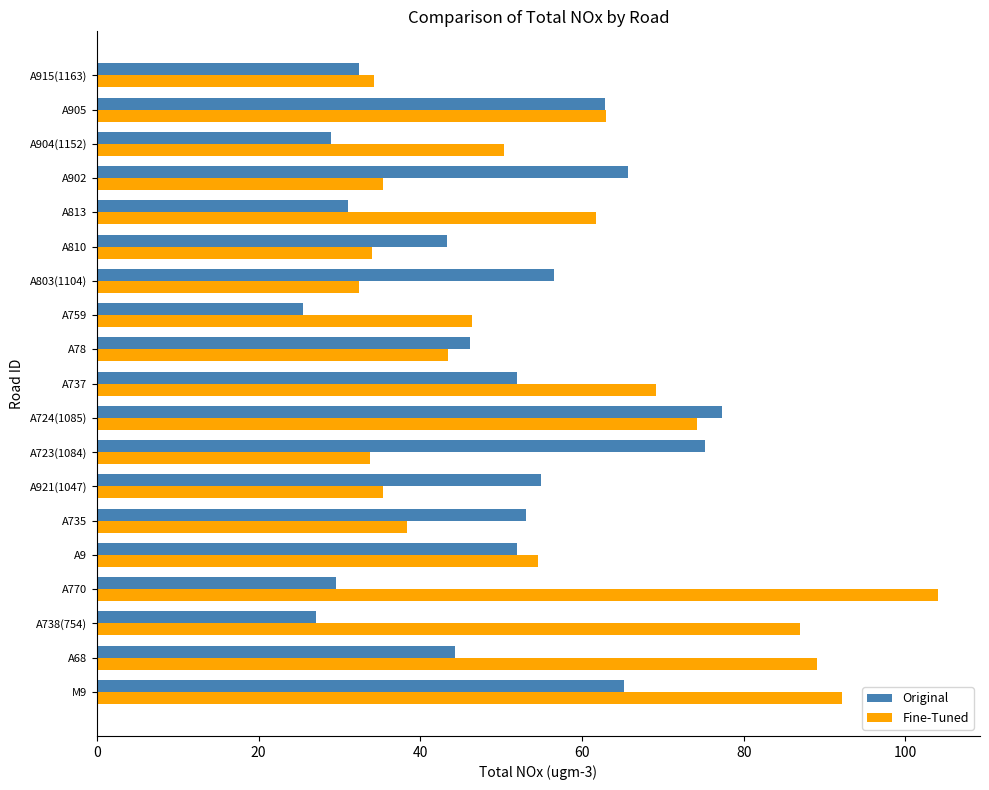

What are all the series names shown in the legend?

Original, Fine-Tuned